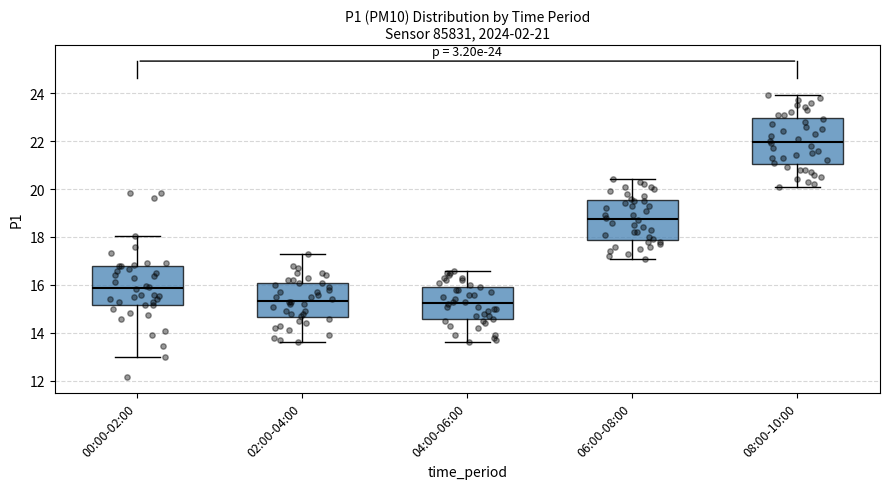

Comparing the boxes themselves (not the whiskers), which one is the tallest?

08:00-10:00